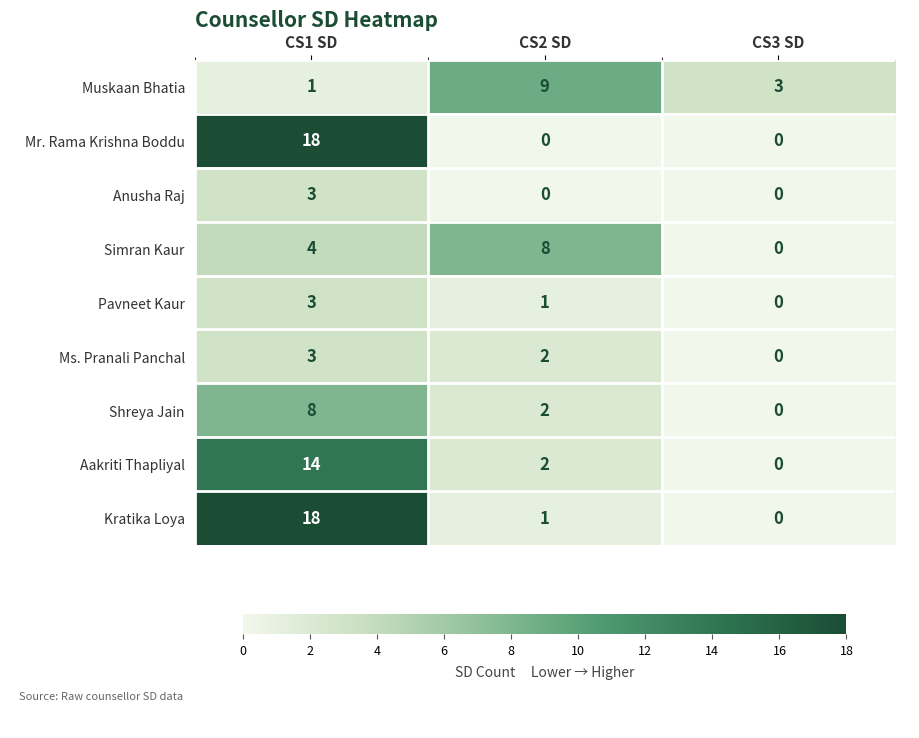

Which category has the highest value across all series?

CS1 SD